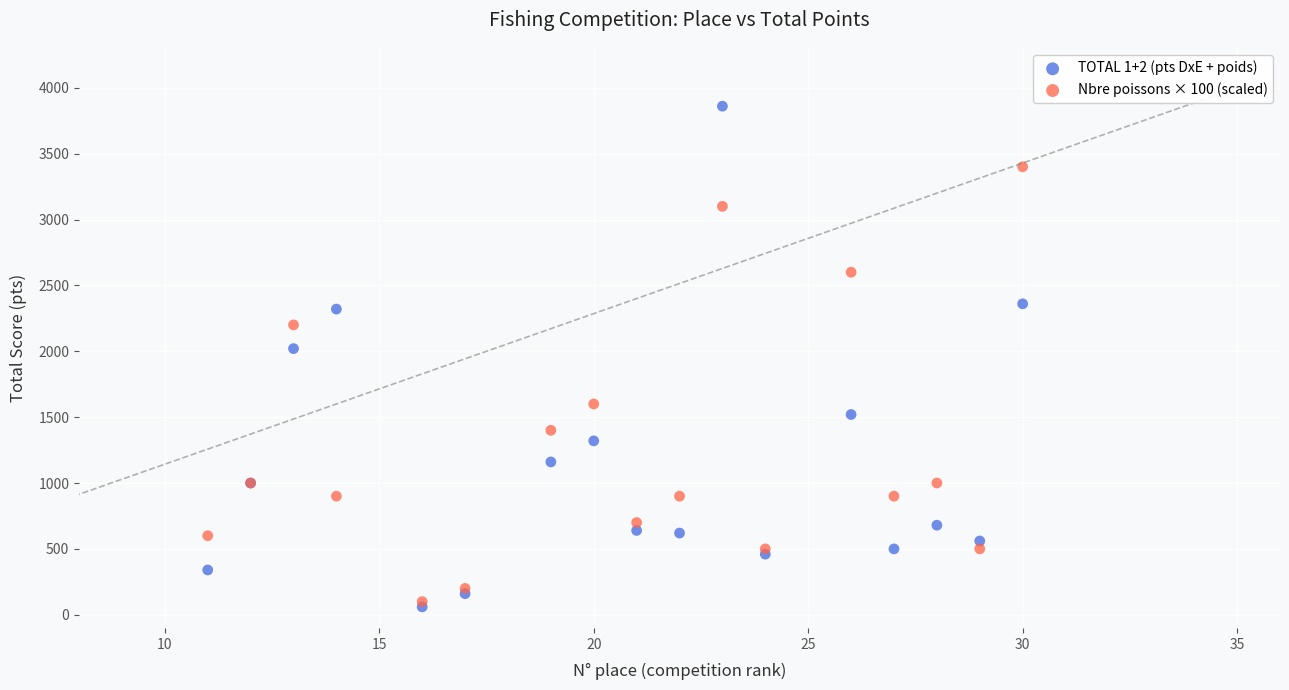

Across all series, what Y value is closest to 1960?

2020